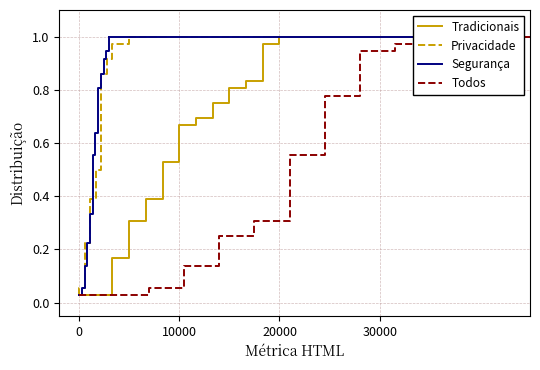

True or false: Privacidade and Segurança intersect in this chart.

False